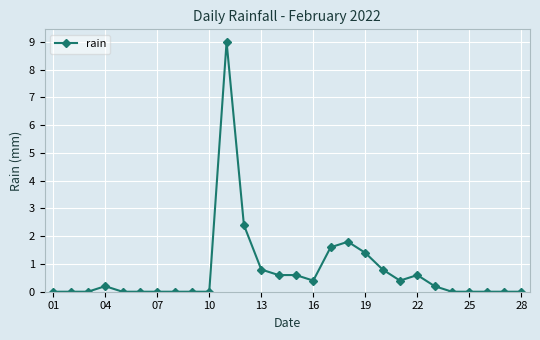

What is the maximum value shown in the chart?

9.0